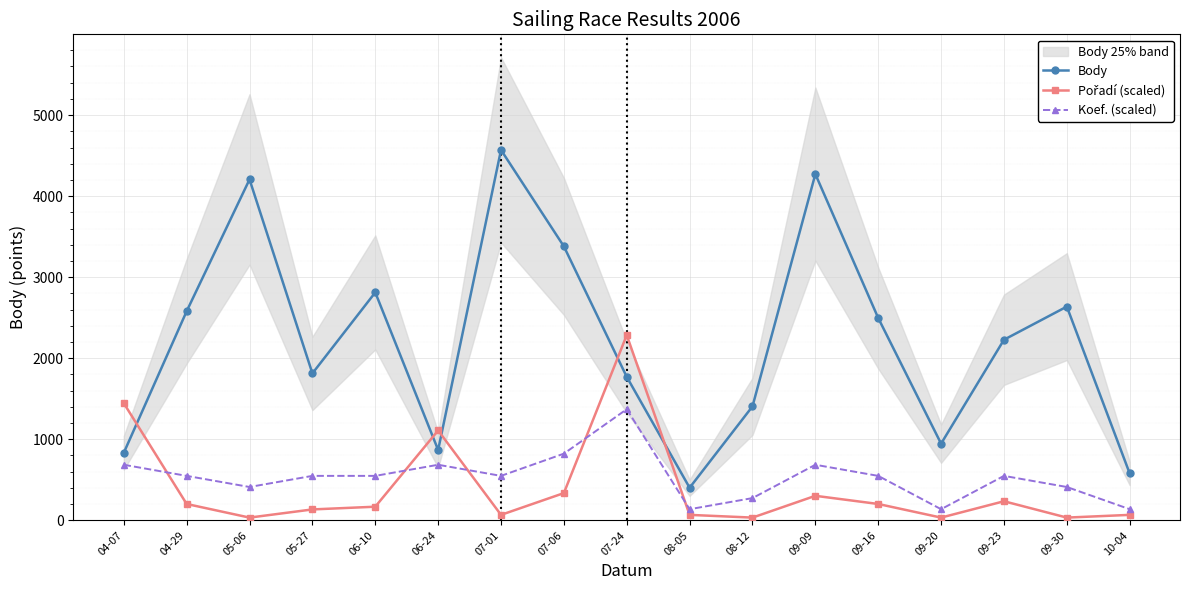

What is the lowest value of the Koef. (scaled) series?

137.1